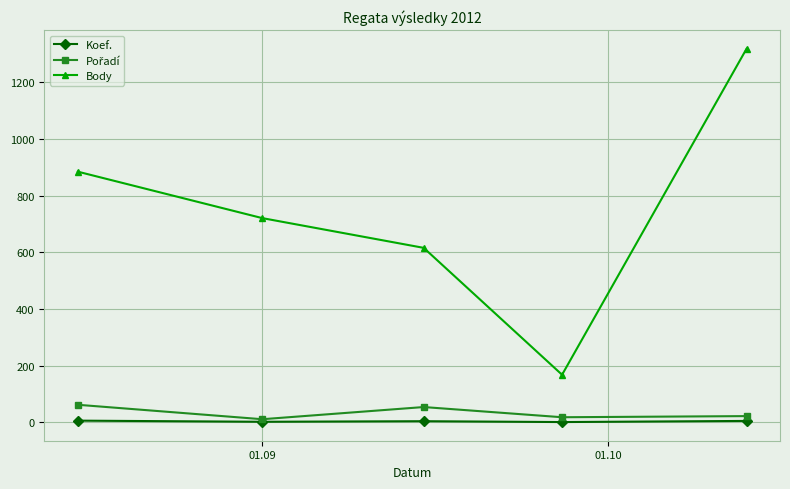

What is the minimum value for Body?

168